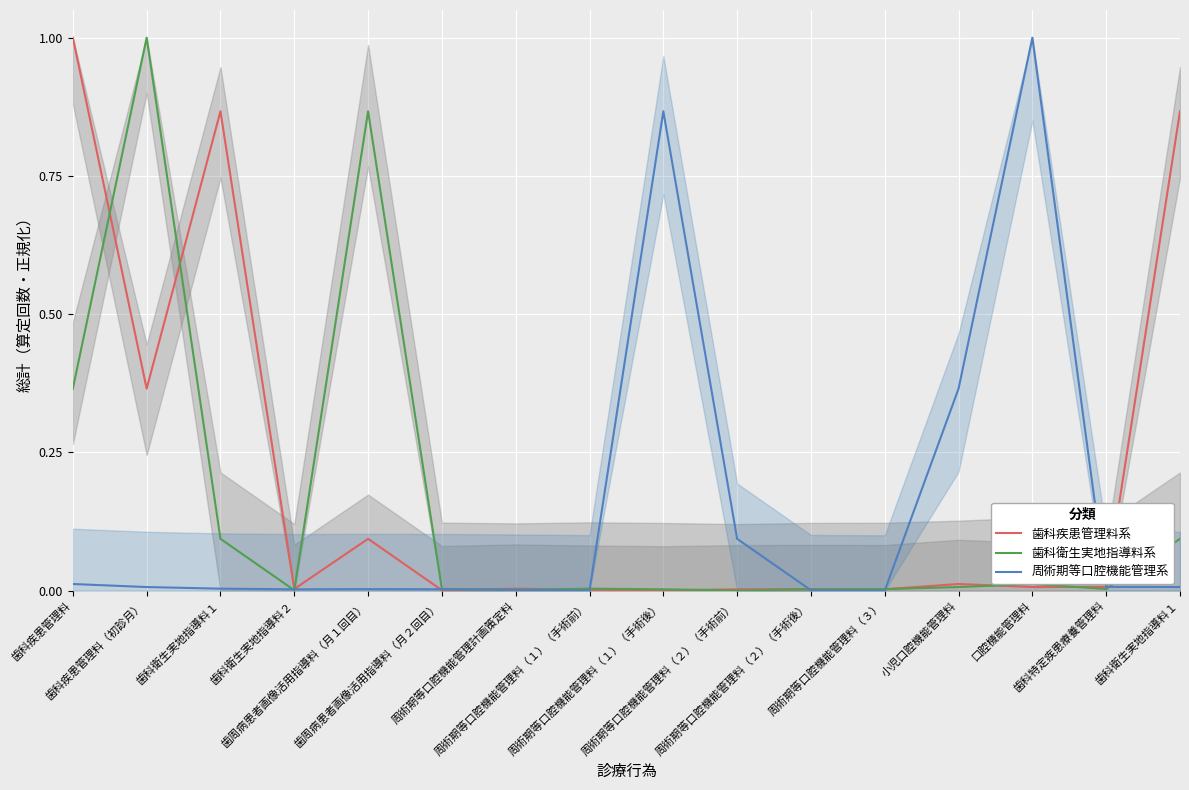

What is the sum of the 歯科衛生実地指導料系 values at 歯周病患者画像活用指導料（月１回目） and 歯科衛生実地指導料１?

1.0